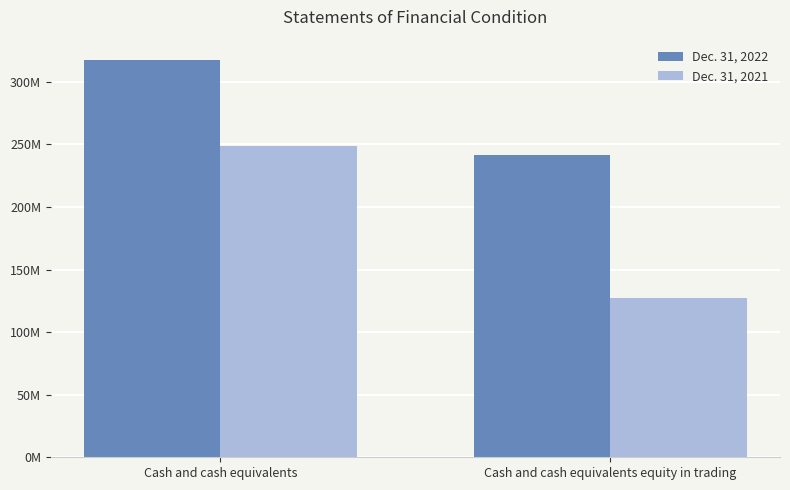

List the series in order of their overall mean, highest first.

Dec. 31, 2022, Dec. 31, 2021